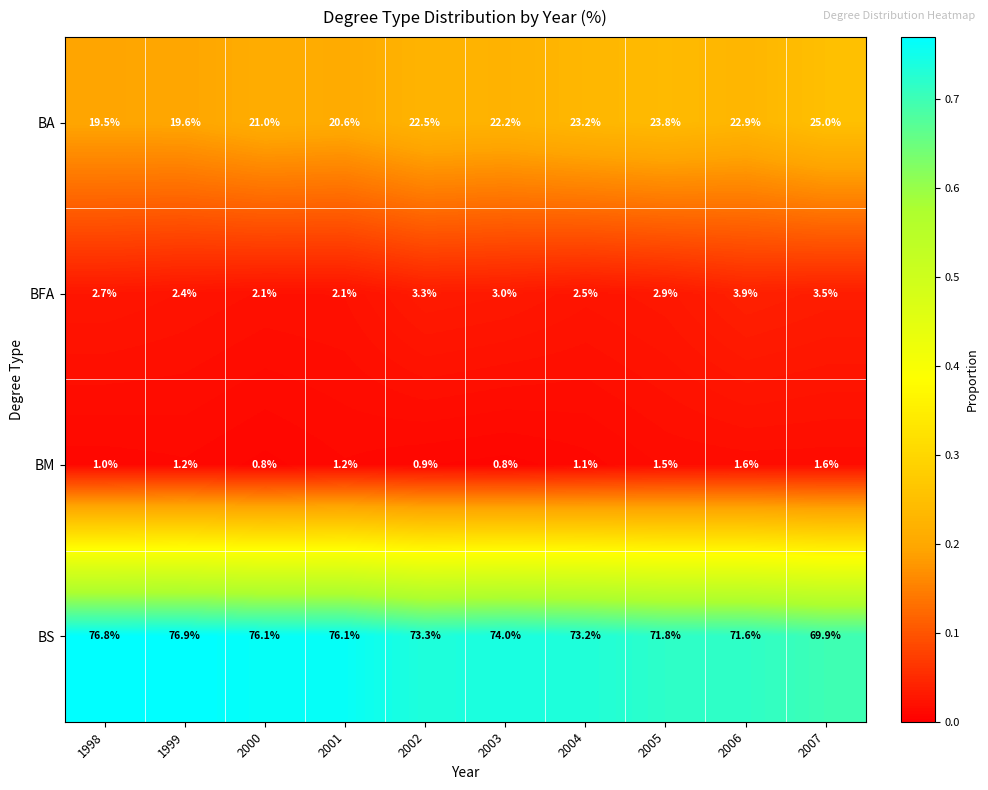

At how many categories does at least one series exceed 0?

10